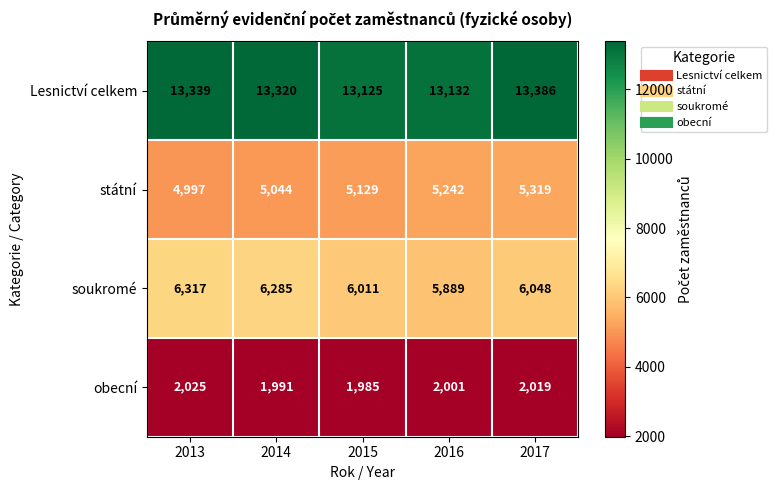

Where is státní nearest to the value 5158?

2015